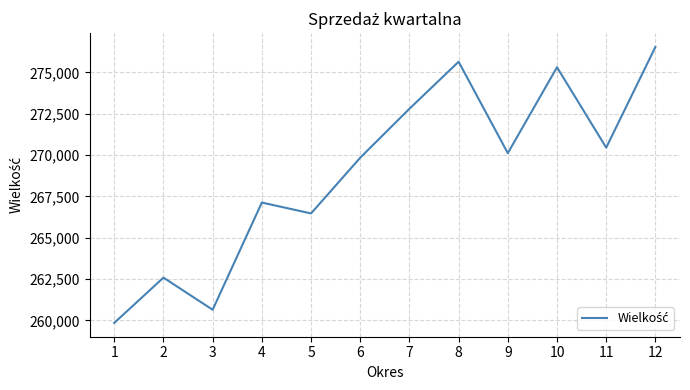

What is the maximum value shown in the chart?

276543